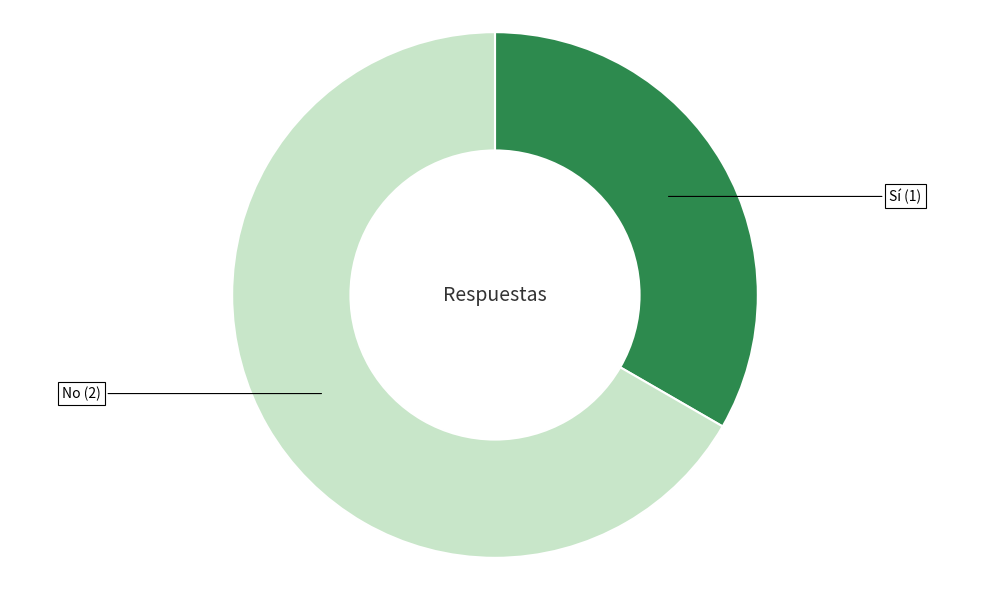

Is there any slice that represents more than half of the pie?

Yes